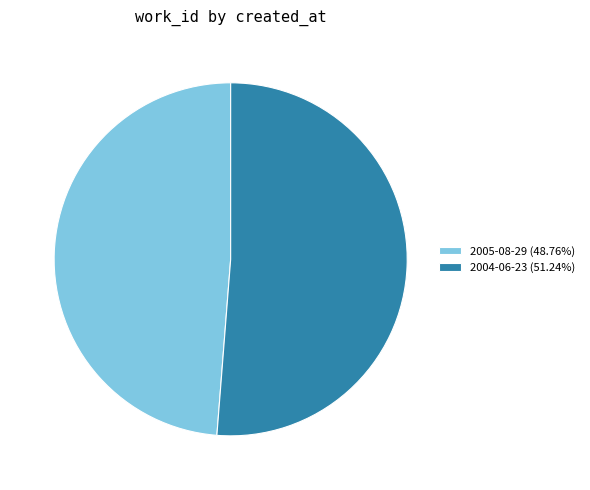

Is there a majority slice in this chart?

Yes